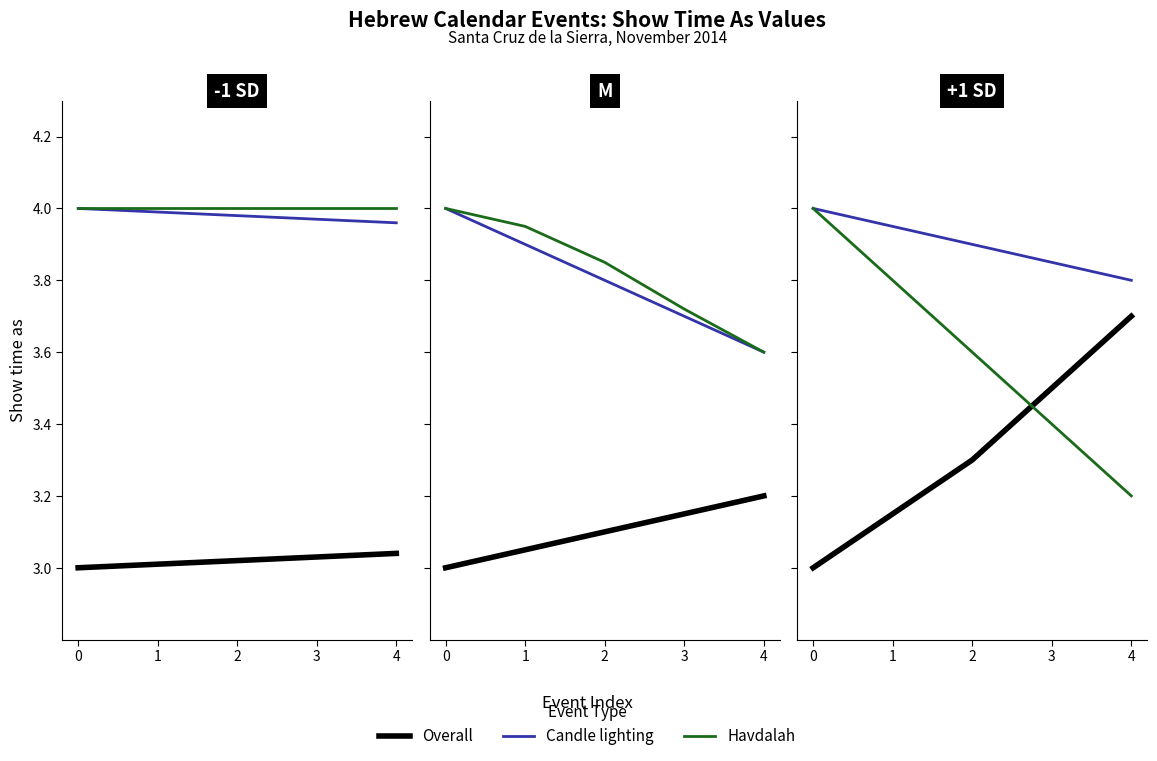

What are all the series names shown in the legend?

Overall, Candle lighting, Havdalah